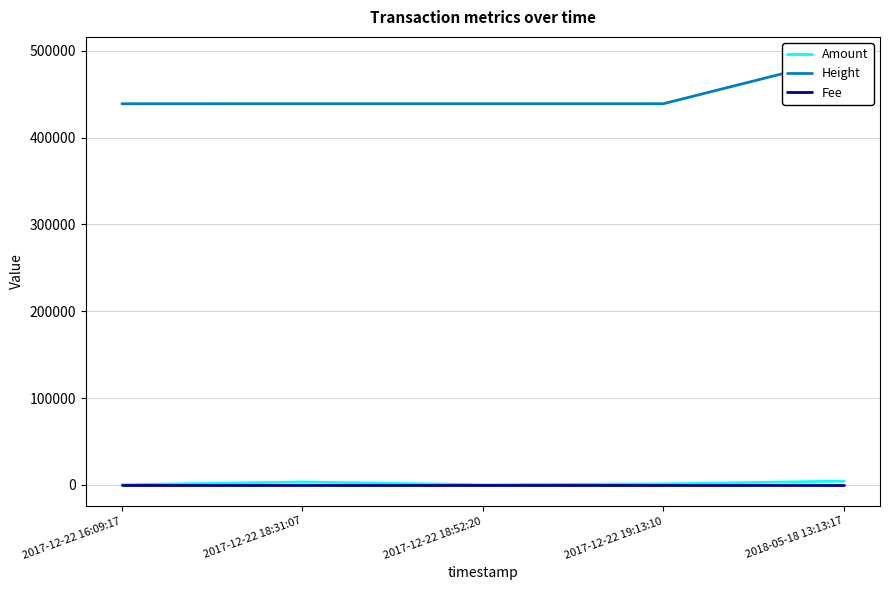

True or false: Height and Amount cross at least once.

False